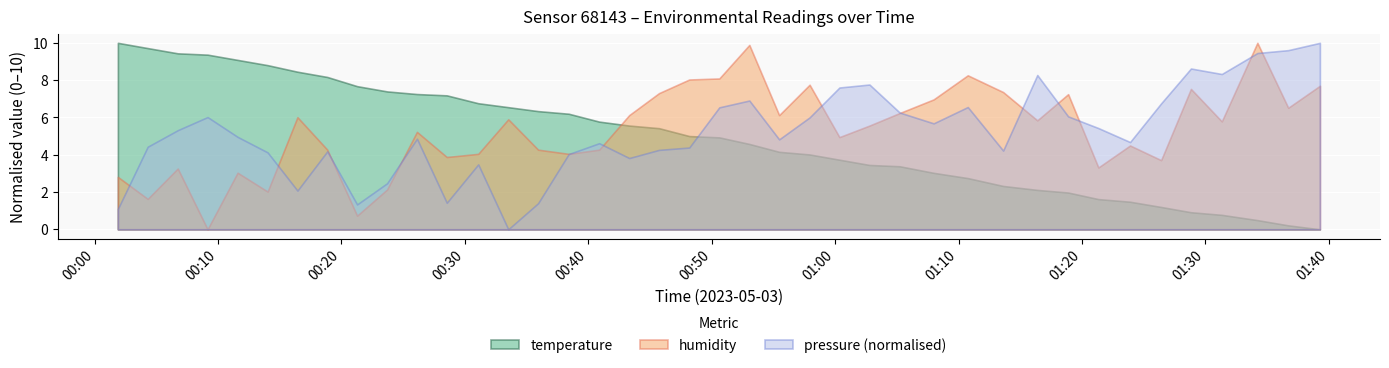

Rank the series by their maximum value, from highest to lowest.

pressure_scaled, humidity, temperature